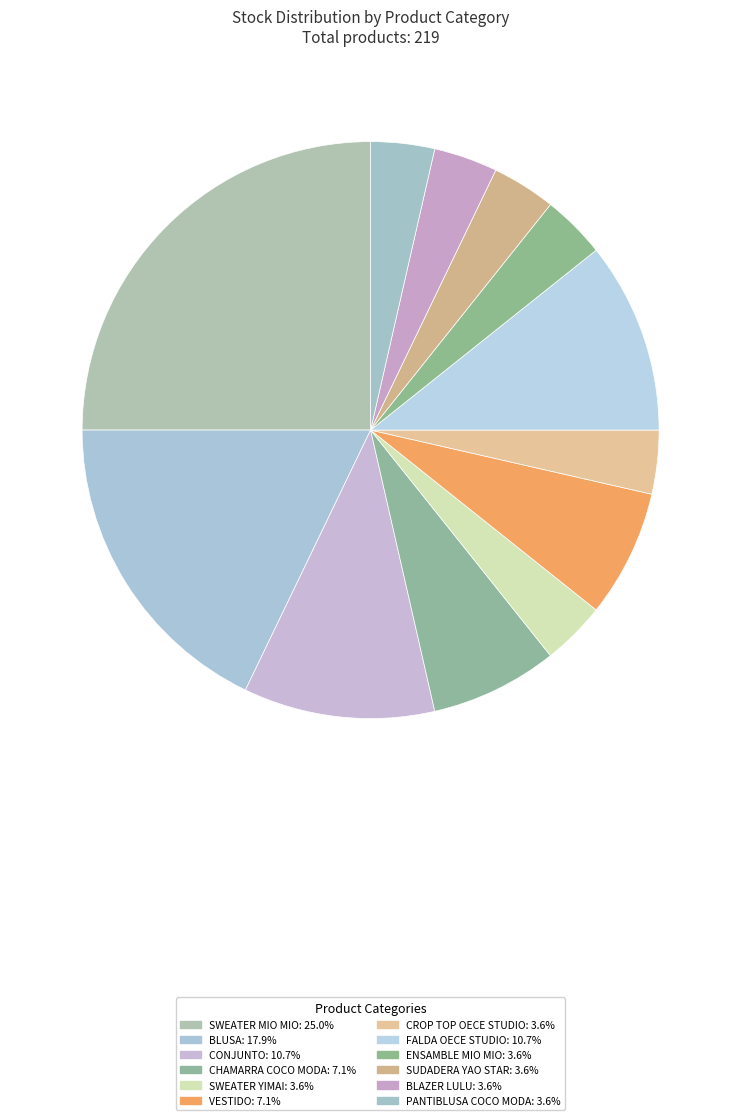

Is there a majority slice in this chart?

No